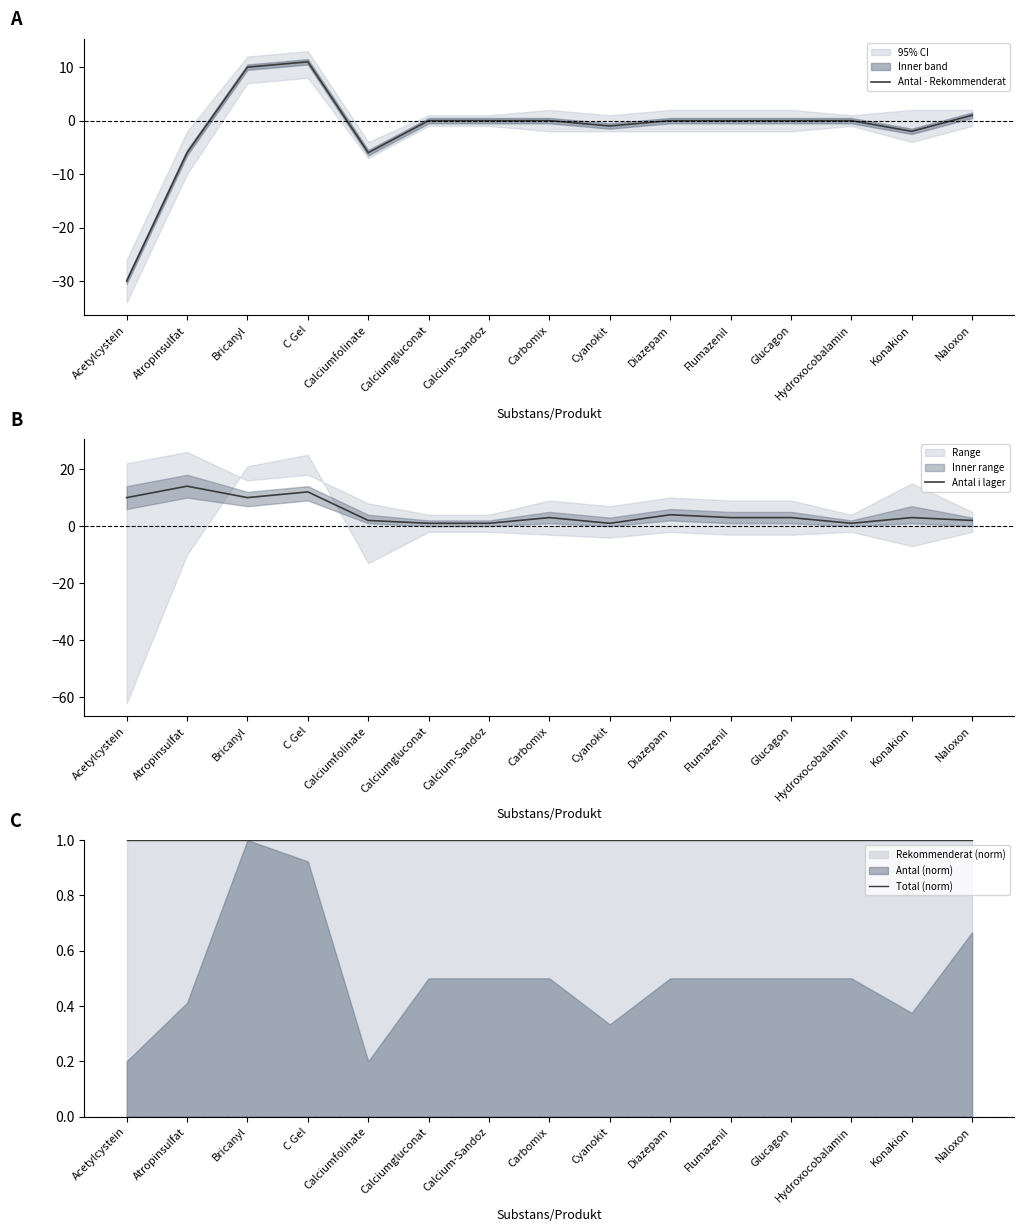

Reading left to right, what are all the values shown in this chart?

Antal - Rekommenderat: Acetylcystein=-30	Atropinsulfat=-6	Bricanyl=10	C Gel=11	Calciumfolinate=-6	Calciumgluconat=0	Calcium-Sandoz=0	Carbomix=0	Cyanokit=-1	Diazepam=0	Flumazenil=0	Glucagon=0	Hydroxocobalamin=0	Konakion=-2	Naloxon=1
Antal i lager: Acetylcystein=10	Atropinsulfat=14	Bricanyl=10	C Gel=12	Calciumfolinate=2	Calciumgluconat=1	Calcium-Sandoz=1	Carbomix=3	Cyanokit=1	Diazepam=4	Flumazenil=3	Glucagon=3	Hydroxocobalamin=1	Konakion=3	Naloxon=2
Total (norm): Acetylcystein=1	Atropinsulfat=1	Bricanyl=1	C Gel=1	Calciumfolinate=1	Calciumgluconat=1	Calcium-Sandoz=1	Carbomix=1	Cyanokit=1	Diazepam=1	Flumazenil=1	Glucagon=1	Hydroxocobalamin=1	Konakion=1	Naloxon=1